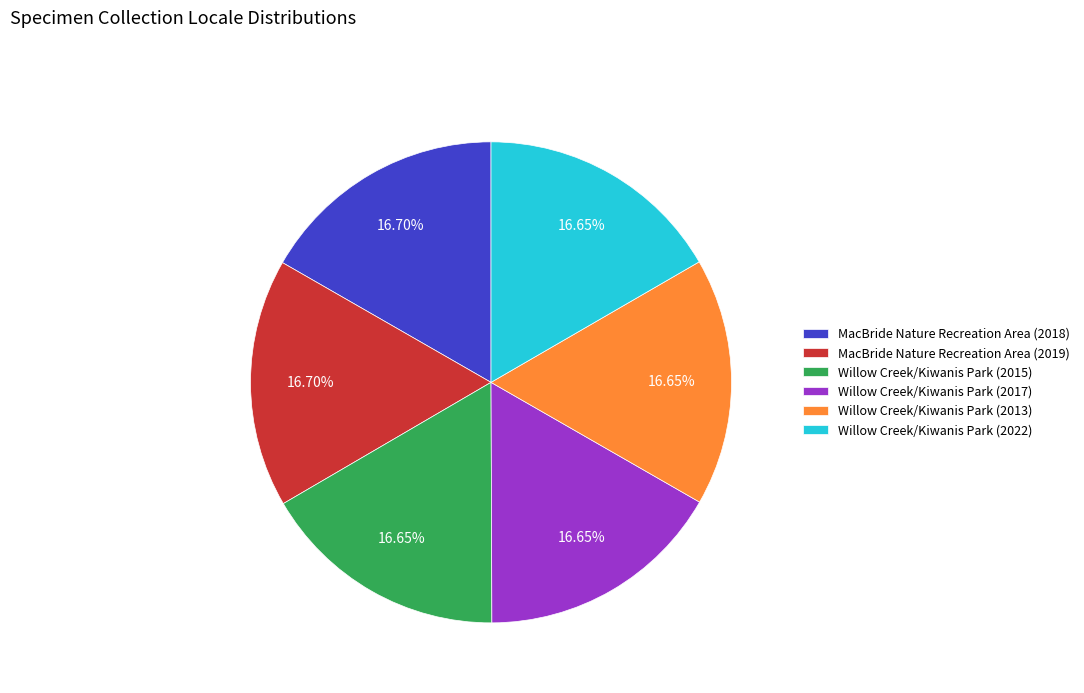

Approximately how many times larger is the value at Willow Creek/Kiwanis Park (2017) compared to Willow Creek/Kiwanis Park (2022)?

1.0